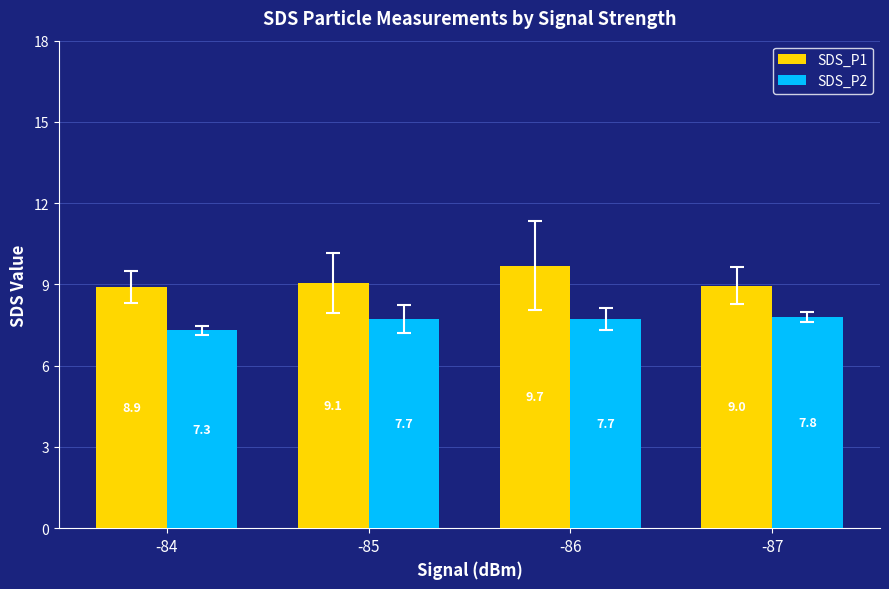

Rank the series by their maximum value, from highest to lowest.

SDS_P1, SDS_P2